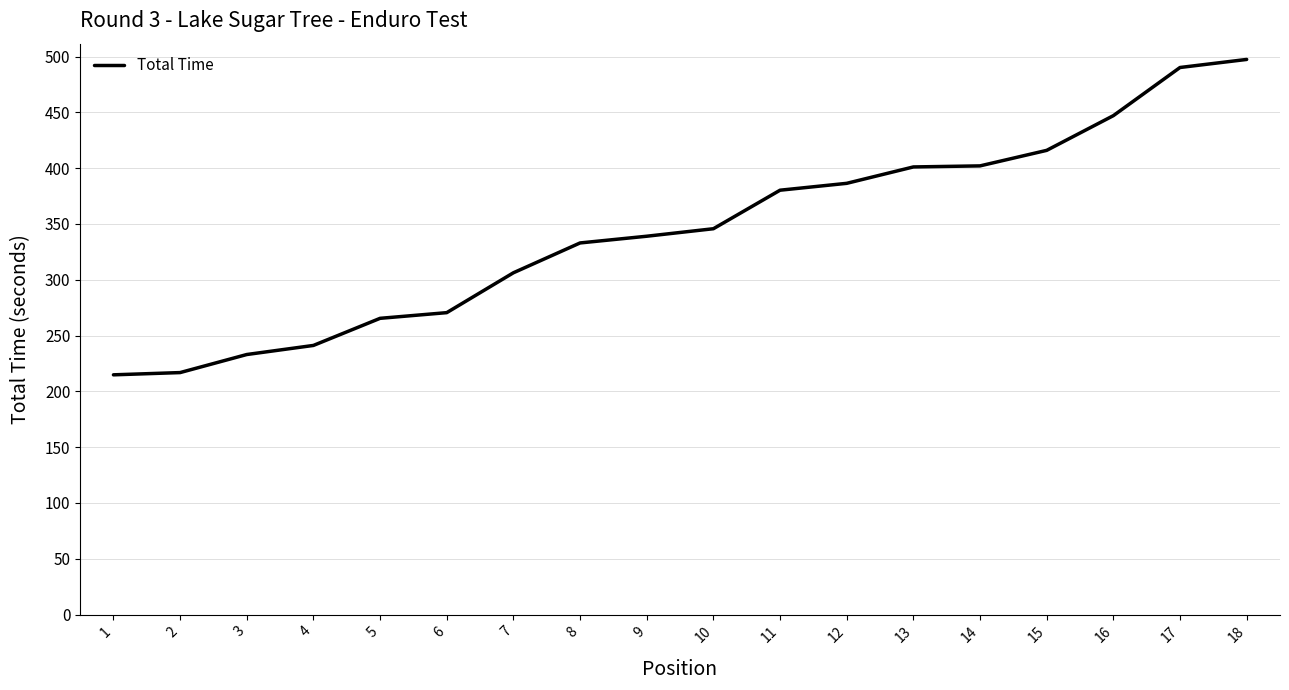

Read the value at 13.

401.1